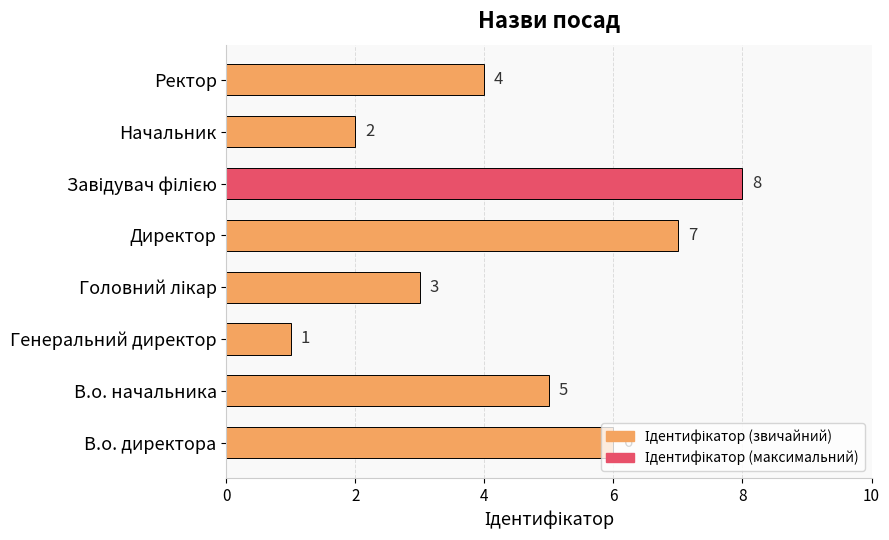

Count the number of data series in this chart.

1